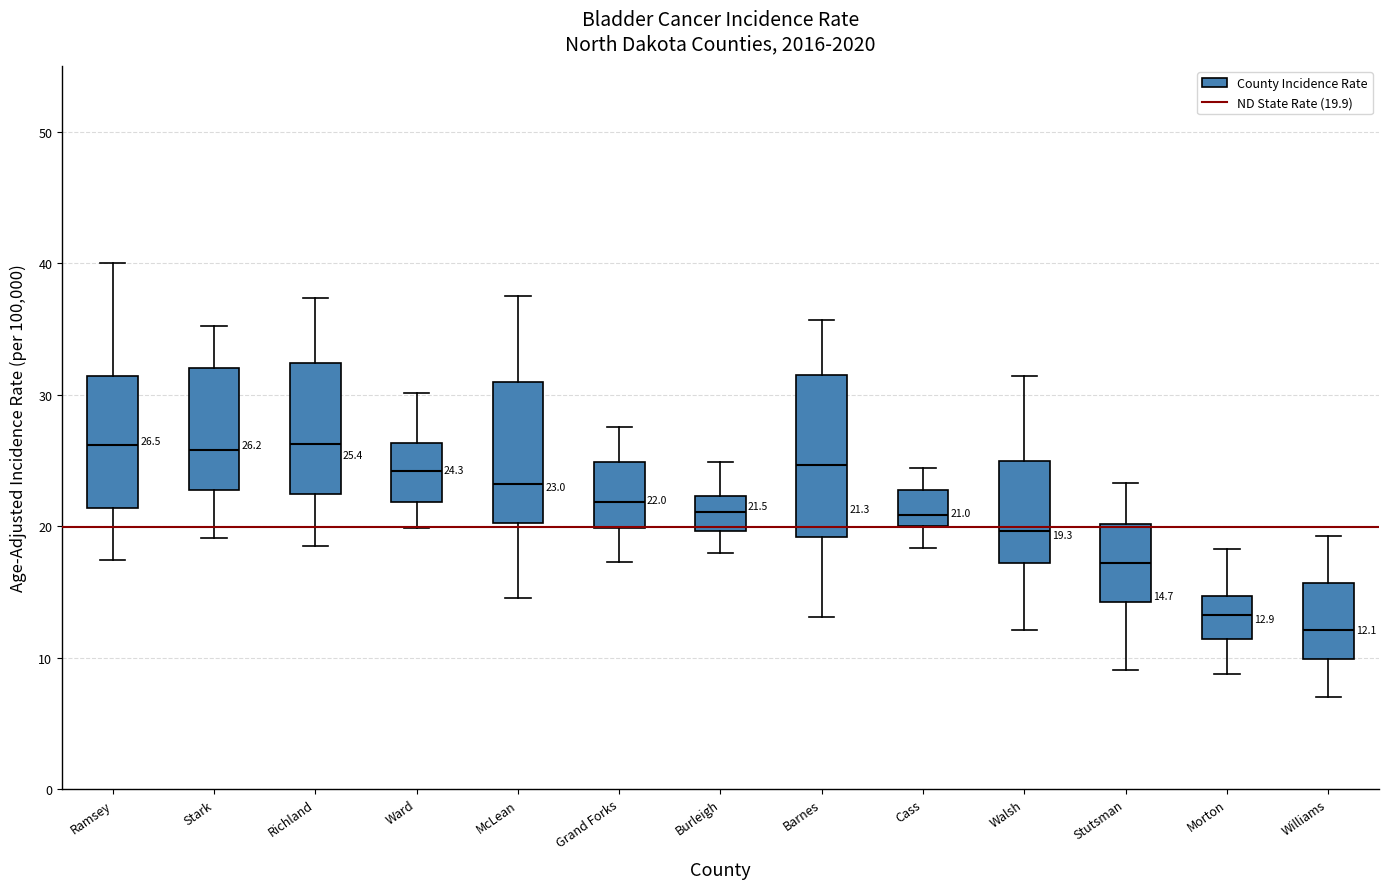

Comparing the boxes themselves (not the whiskers), which one is the tallest?

Barnes